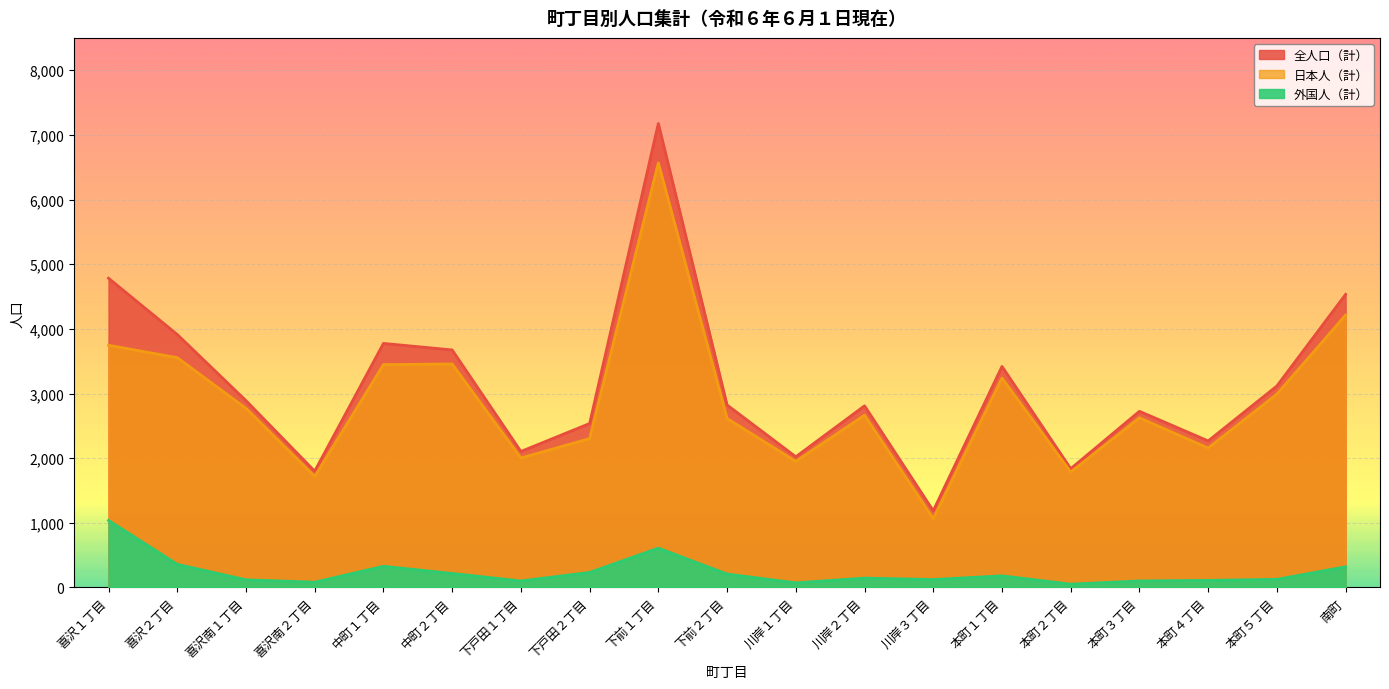

The 全人口（計） series shows 3419 at 本町１丁目. True or false?

True